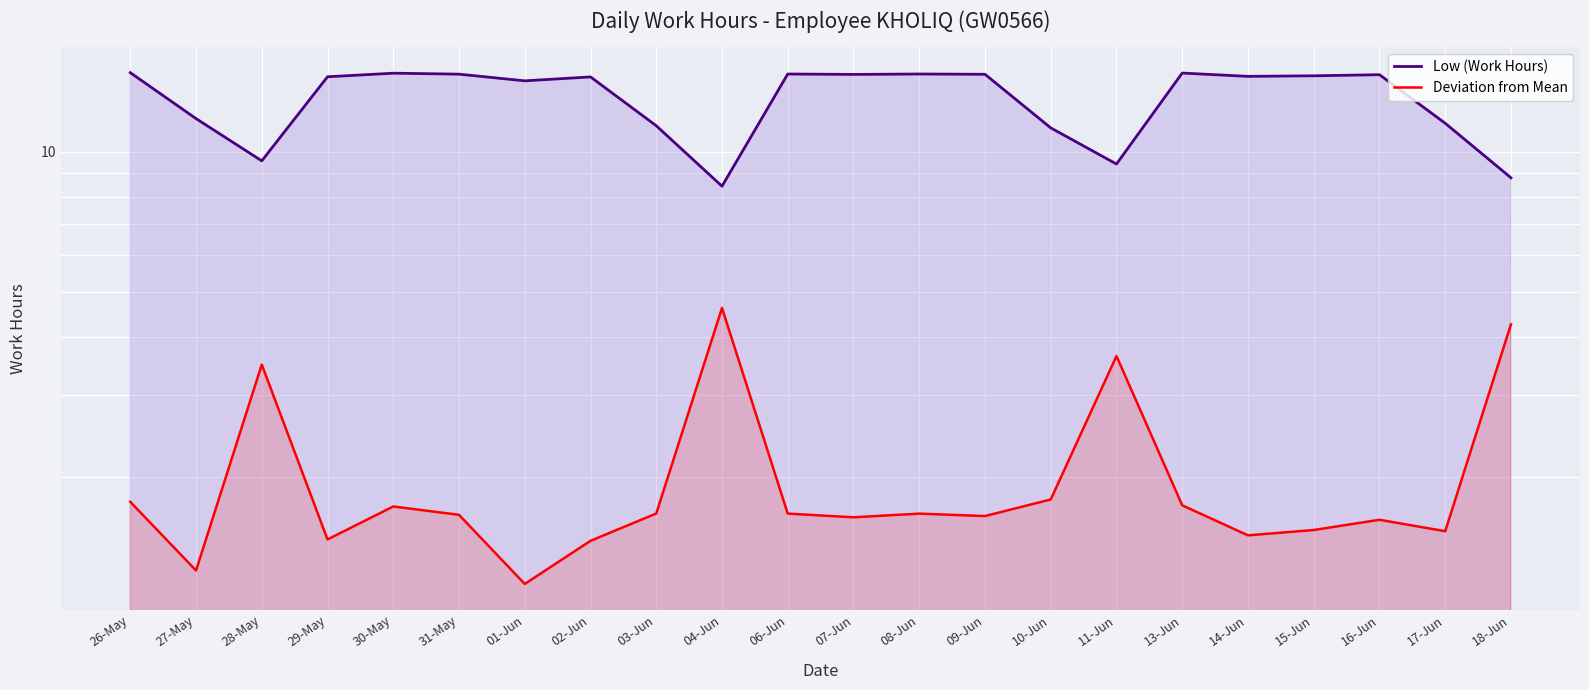

What is the value of the Deviation from Mean point at the 2nd from the left?

1.3